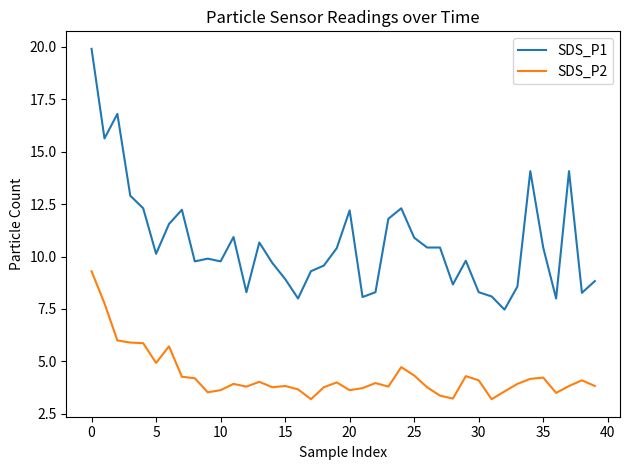

List the series in order of their peak value, lowest first.

SDS_P2, SDS_P1